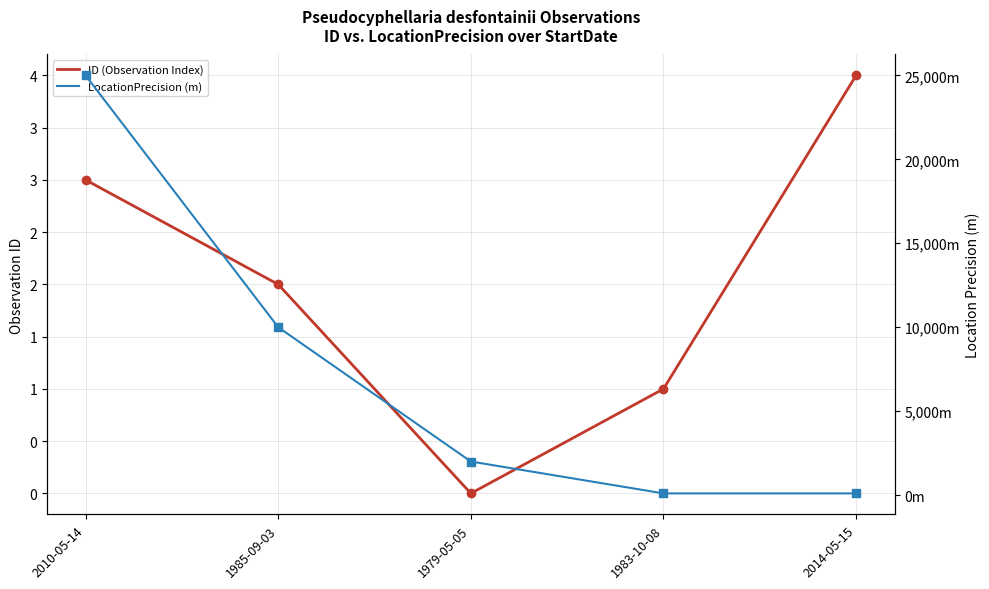

List the labels in order of ID (Observation Index) value, smallest first.

1979-05-05, 1983-10-08, 1985-09-03, 2010-05-14, 2014-05-15